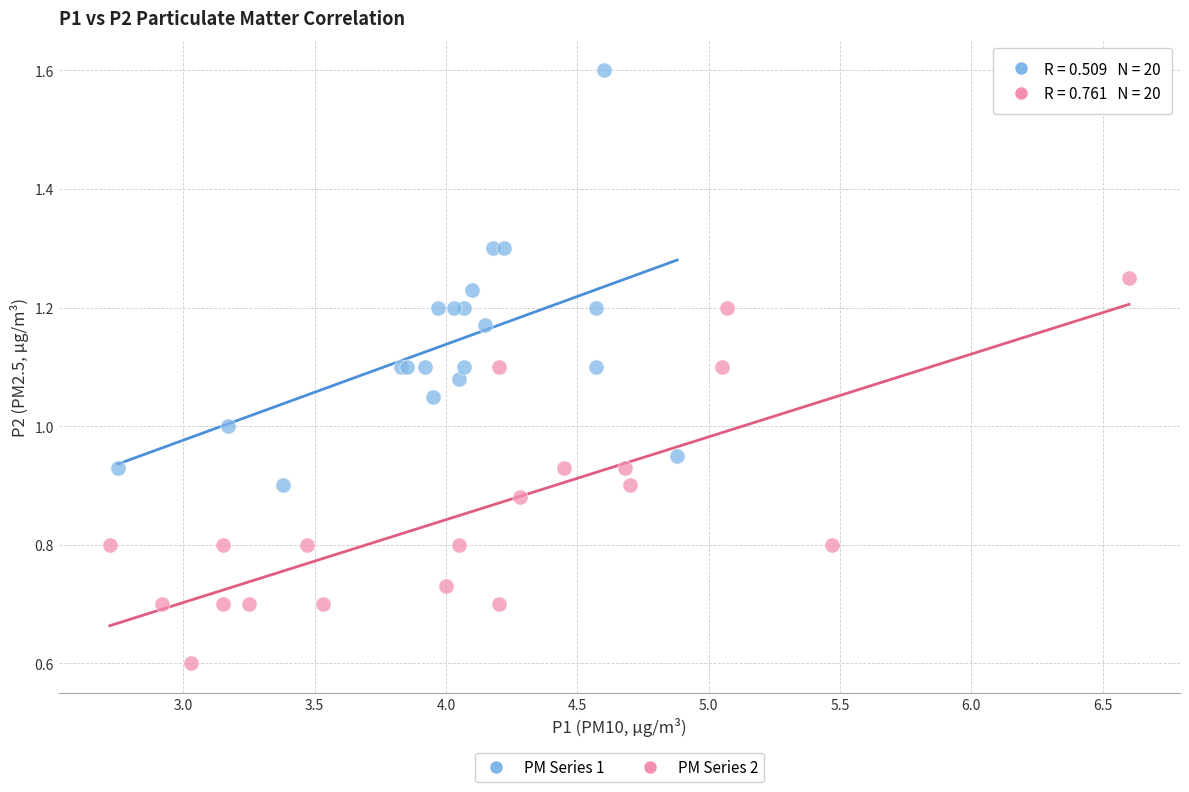

Which series contains the lowest Y value?

PM Series 2